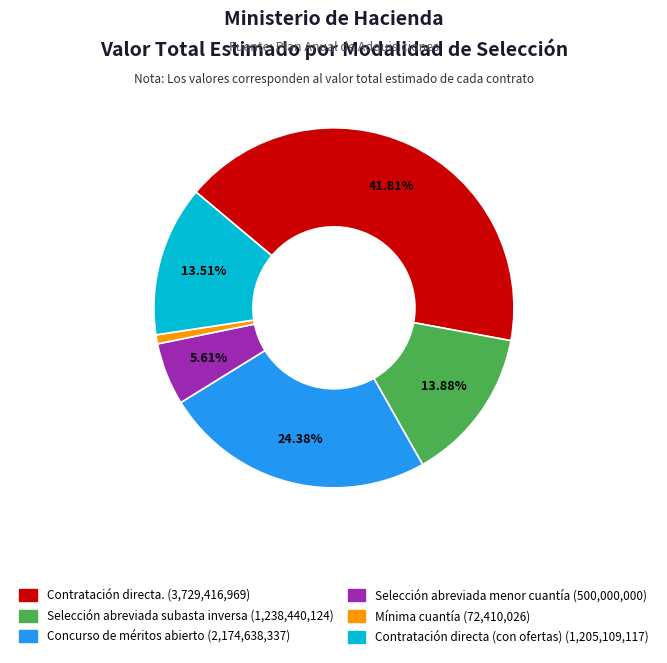

How many slices are in this pie chart?

6